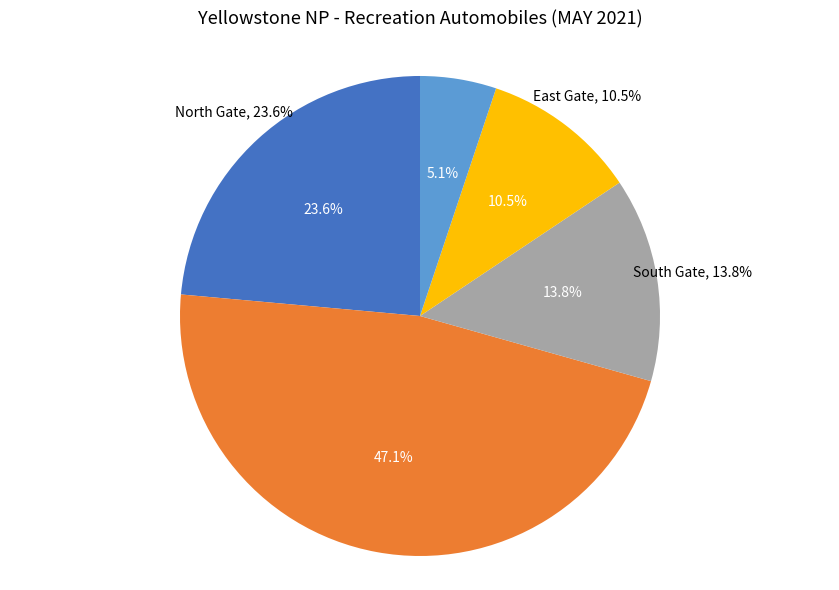

Rank the categories by value from highest to lowest.

AUTOMOBILES AT WEST GATE, AUTOMOBILES AT NORTH GATE, AUTOMOBILES AT SOUTH GATE, AUTOMOBILES AT EAST GATE, AUTOMOBILES AT NORTHEAST GATE